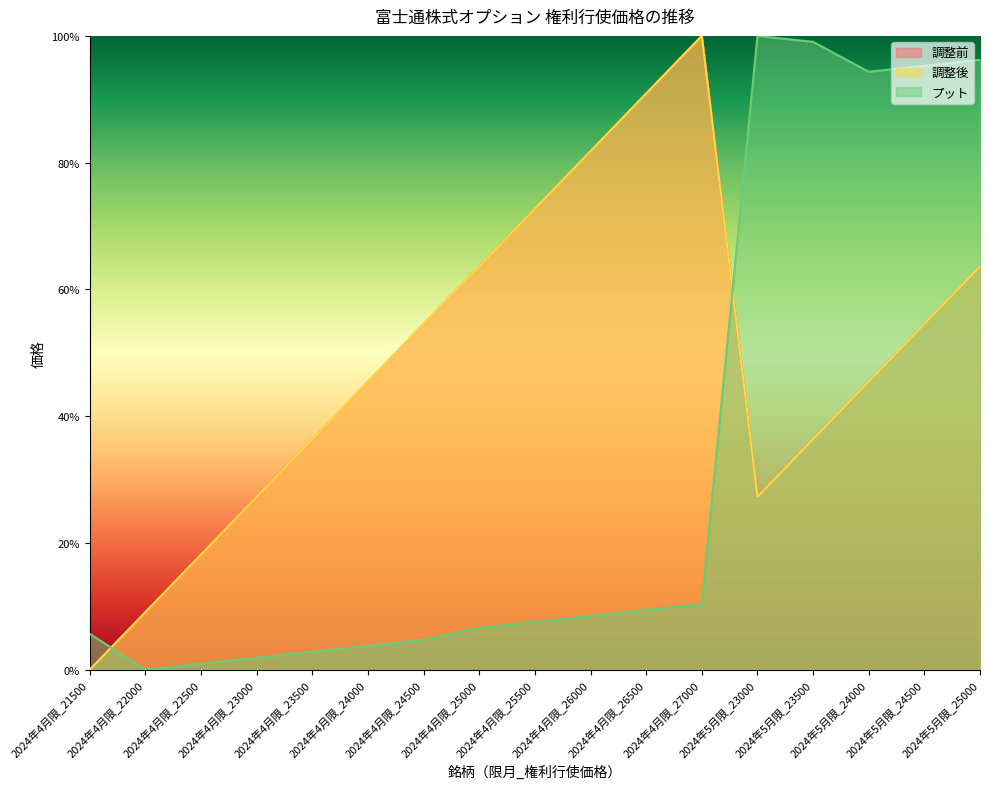

True or false: 調整後 has more than 0 interior local peaks.

True